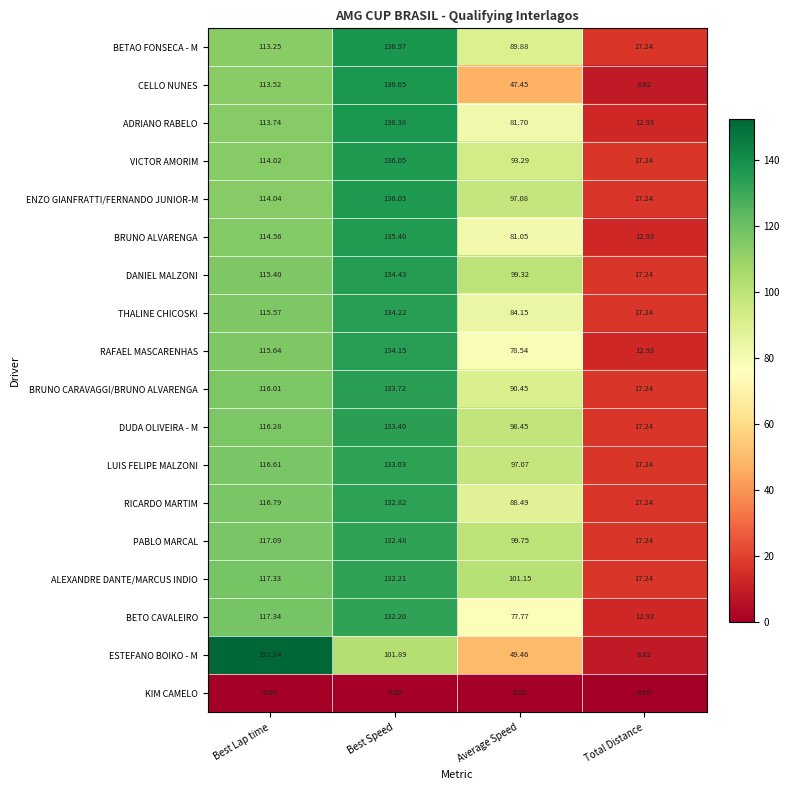

Which series has the largest range (max minus min)?

ESTEFANO BOIKO - M